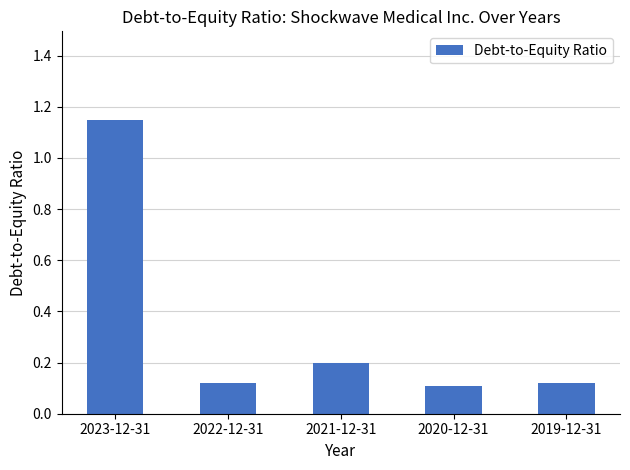

How many values are between 0 and 1?

4